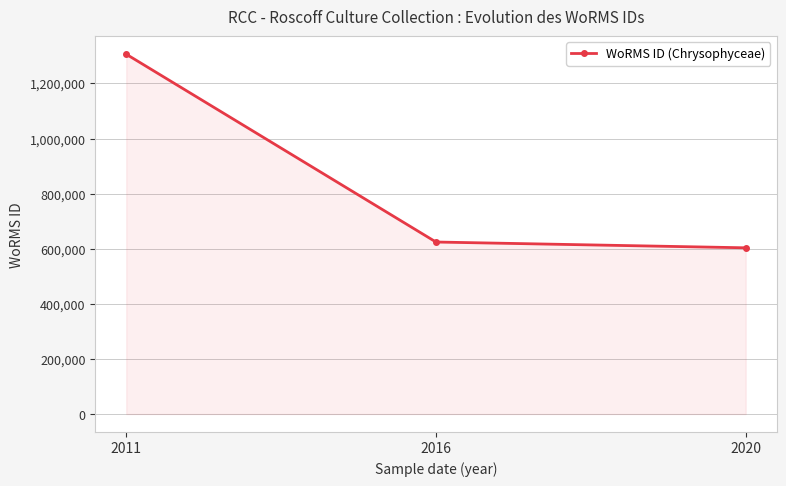

What value does the data have at 2020, to the nearest 10?

603250